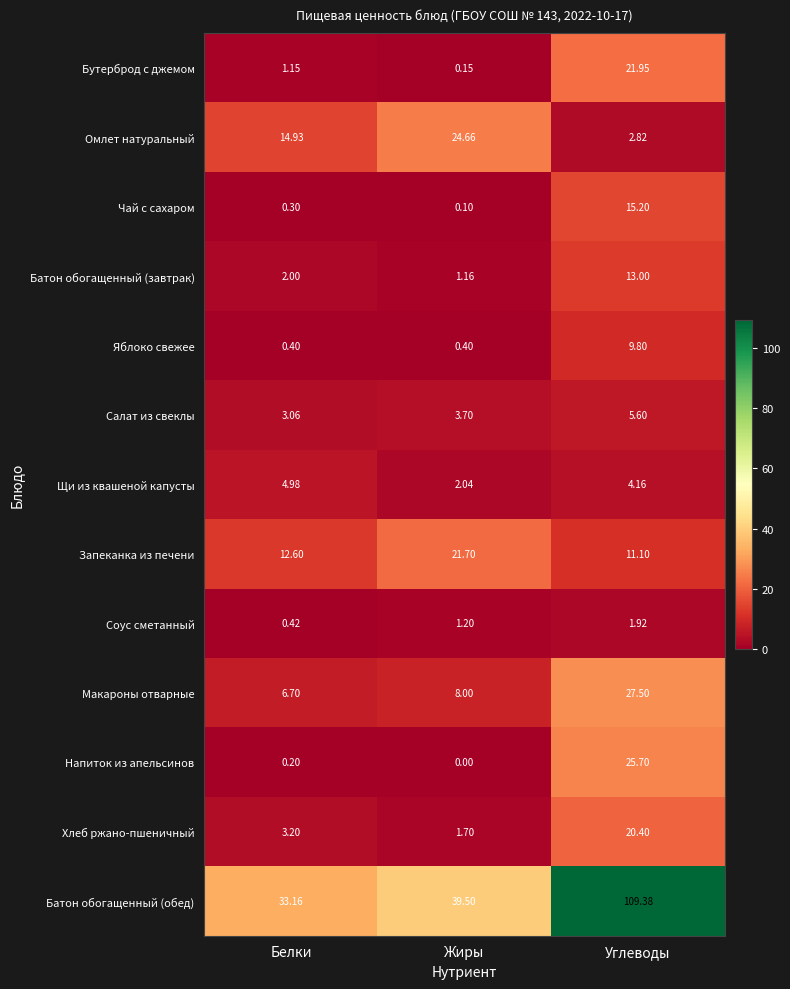

Which series has the widest spread of values?

Батон обогащенный (обед)